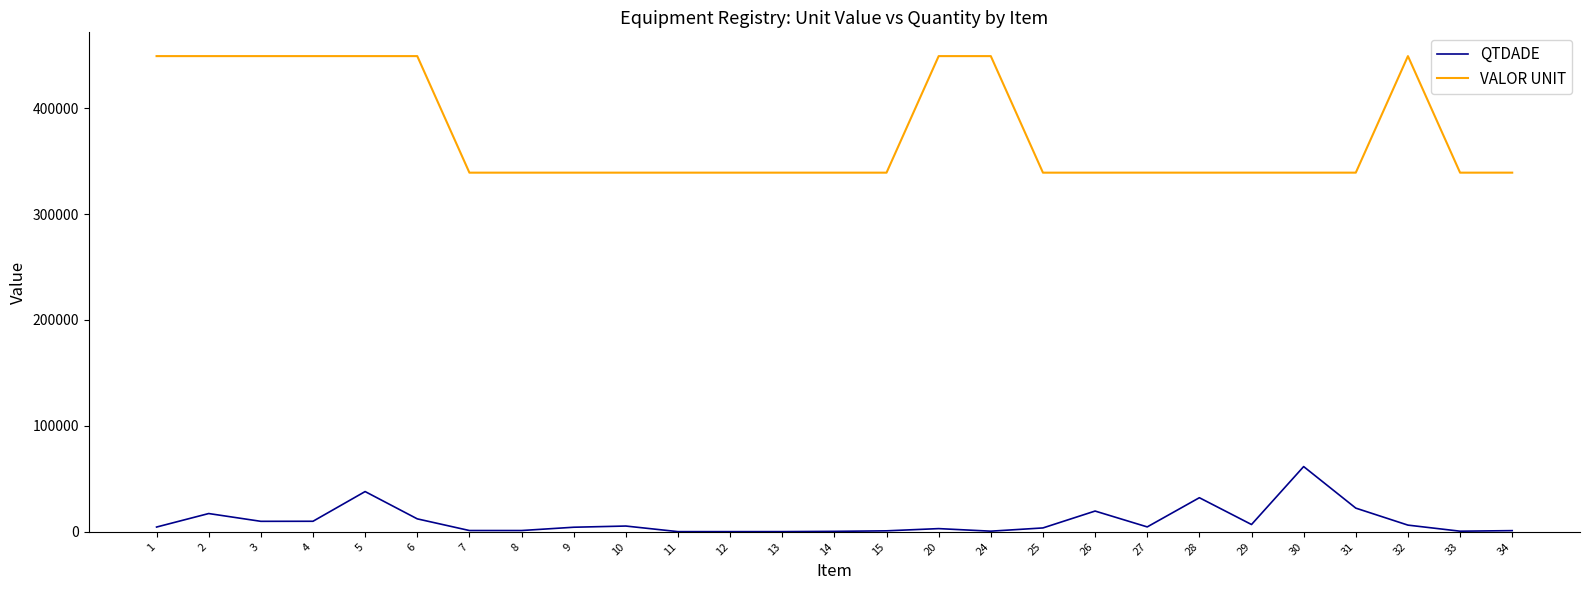

What is the lowest value of the VALOR UNIT series?

339030.2